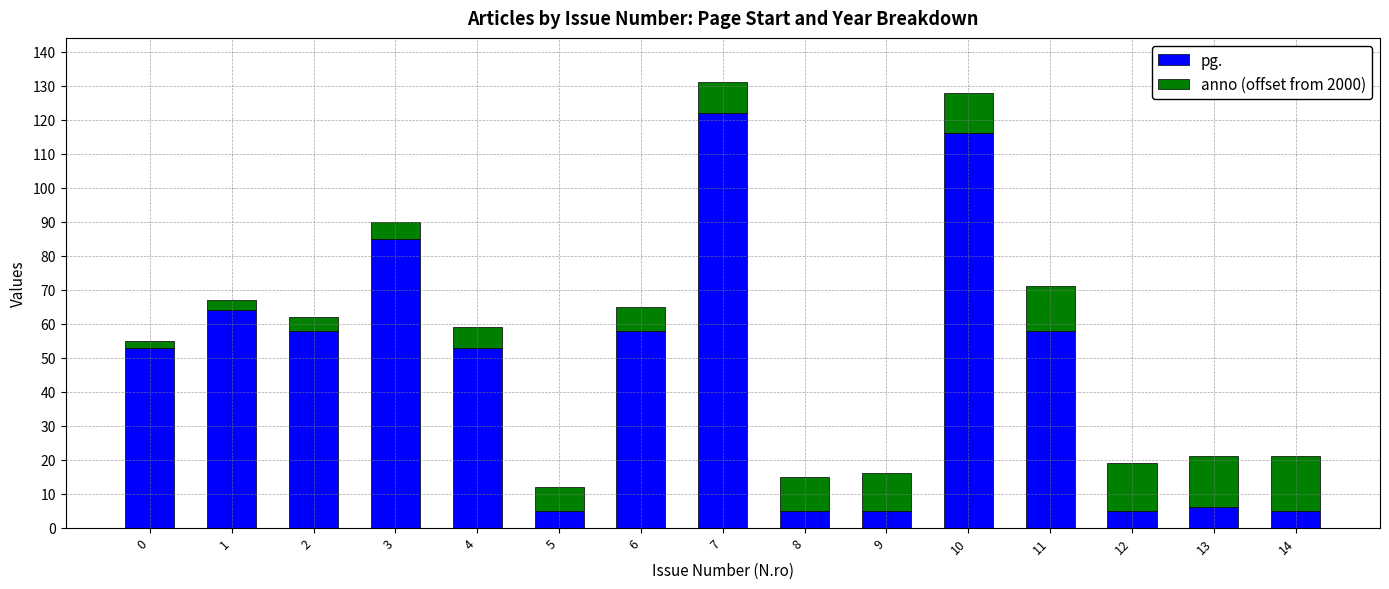

Reading left to right, list the values for the pg. series.

0=53	1=64	2=58	3=85	4=53	5=5	6=58	7=122	8=5	9=5	10=116	11=58	12=5	13=6	14=5